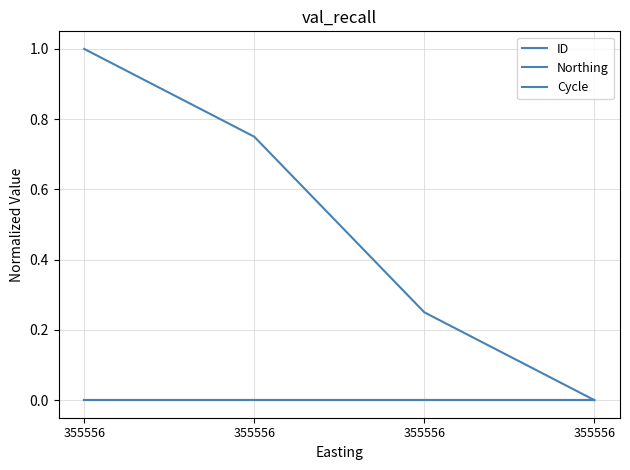

True or false: ID and Northing cross at least once.

False